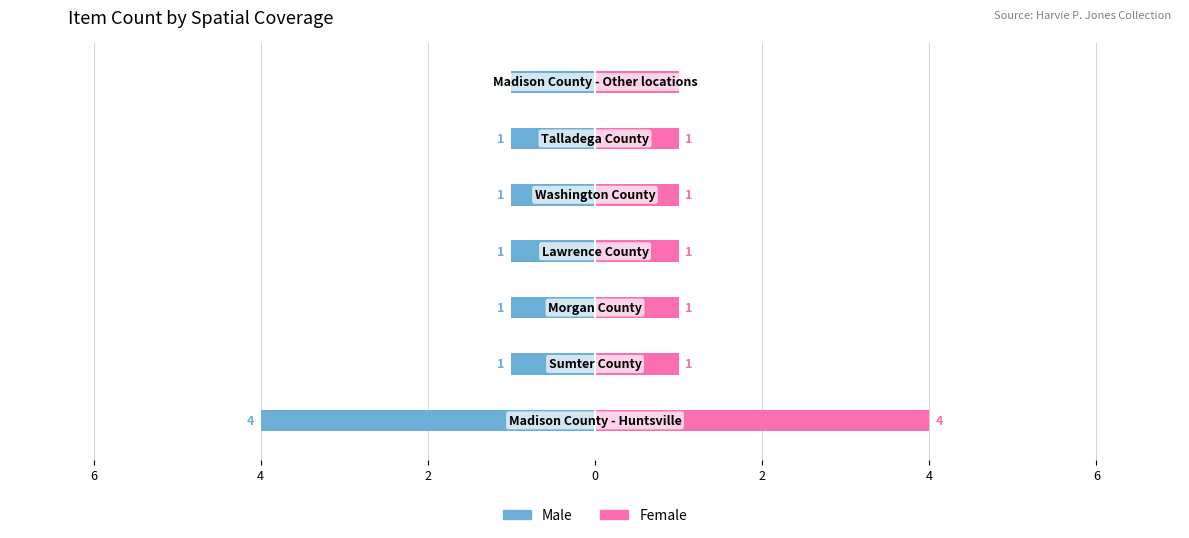

Is it true that Female equals 1 at 0?

True